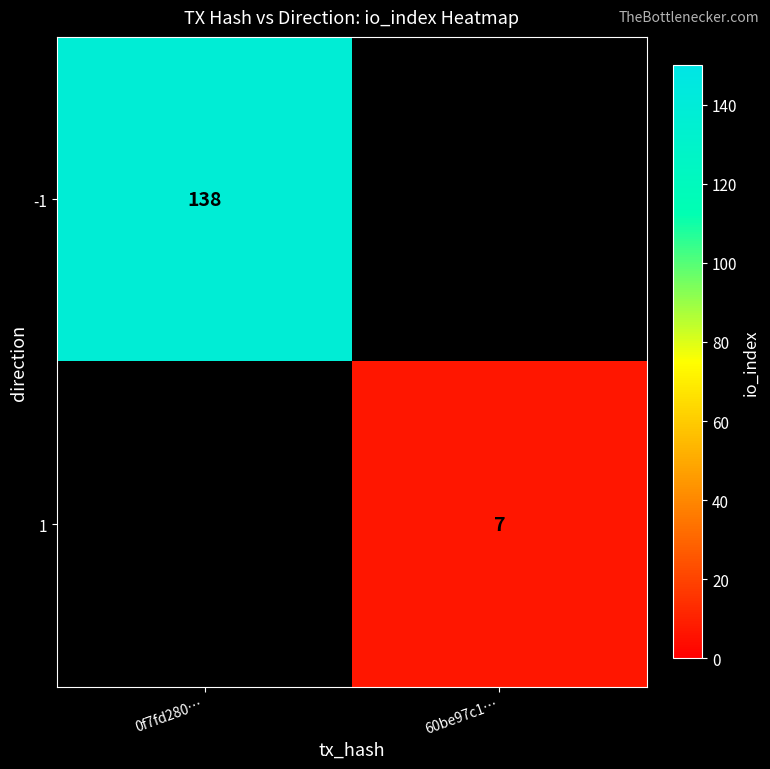

Is it true that 1 equals 7 at 60be97c1…?

True